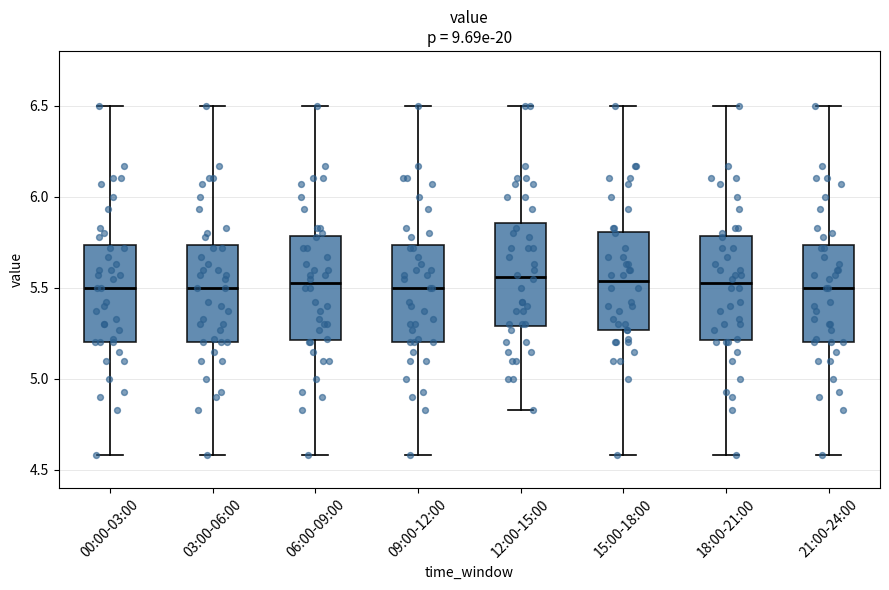

Reading left to right, read every box against the y-axis: the position of its median line, the range the box covers, and the ends of its whiskers. The values are not printed on the chart, so give them approximately, as read against the axis.

00:00-03:00: median 5.50, box 5.20 to 5.75, whiskers 4.60 to 6.50
03:00-06:00: median 5.50, box 5.20 to 5.75, whiskers 4.60 to 6.50
06:00-09:00: median 5.55, box 5.20 to 5.80, whiskers 4.60 to 6.50
09:00-12:00: median 5.50, box 5.20 to 5.75, whiskers 4.60 to 6.50
12:00-15:00: median 5.55, box 5.30 to 5.85, whiskers 4.85 to 6.50
15:00-18:00: median 5.55, box 5.25 to 5.80, whiskers 4.60 to 6.50
18:00-21:00: median 5.55, box 5.20 to 5.80, whiskers 4.60 to 6.50
21:00-24:00: median 5.50, box 5.20 to 5.75, whiskers 4.60 to 6.50